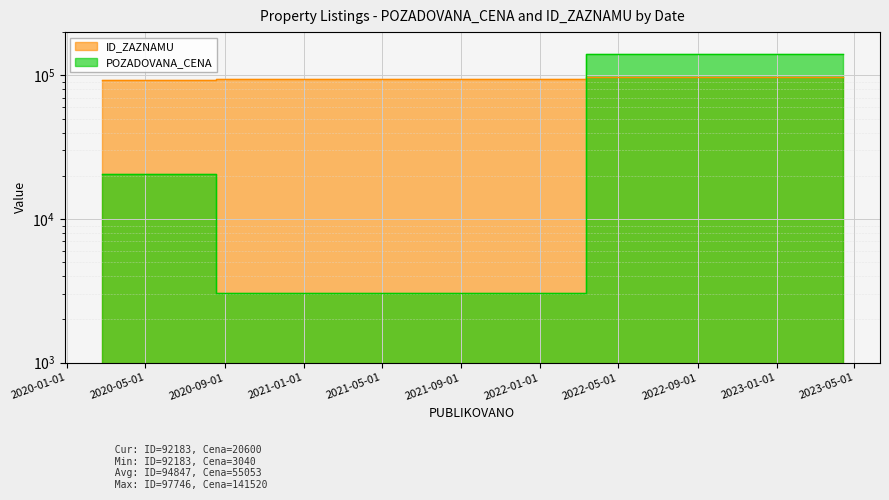

Which has a higher value, 2021-02-09 or 2023-04-13?

2021-02-09